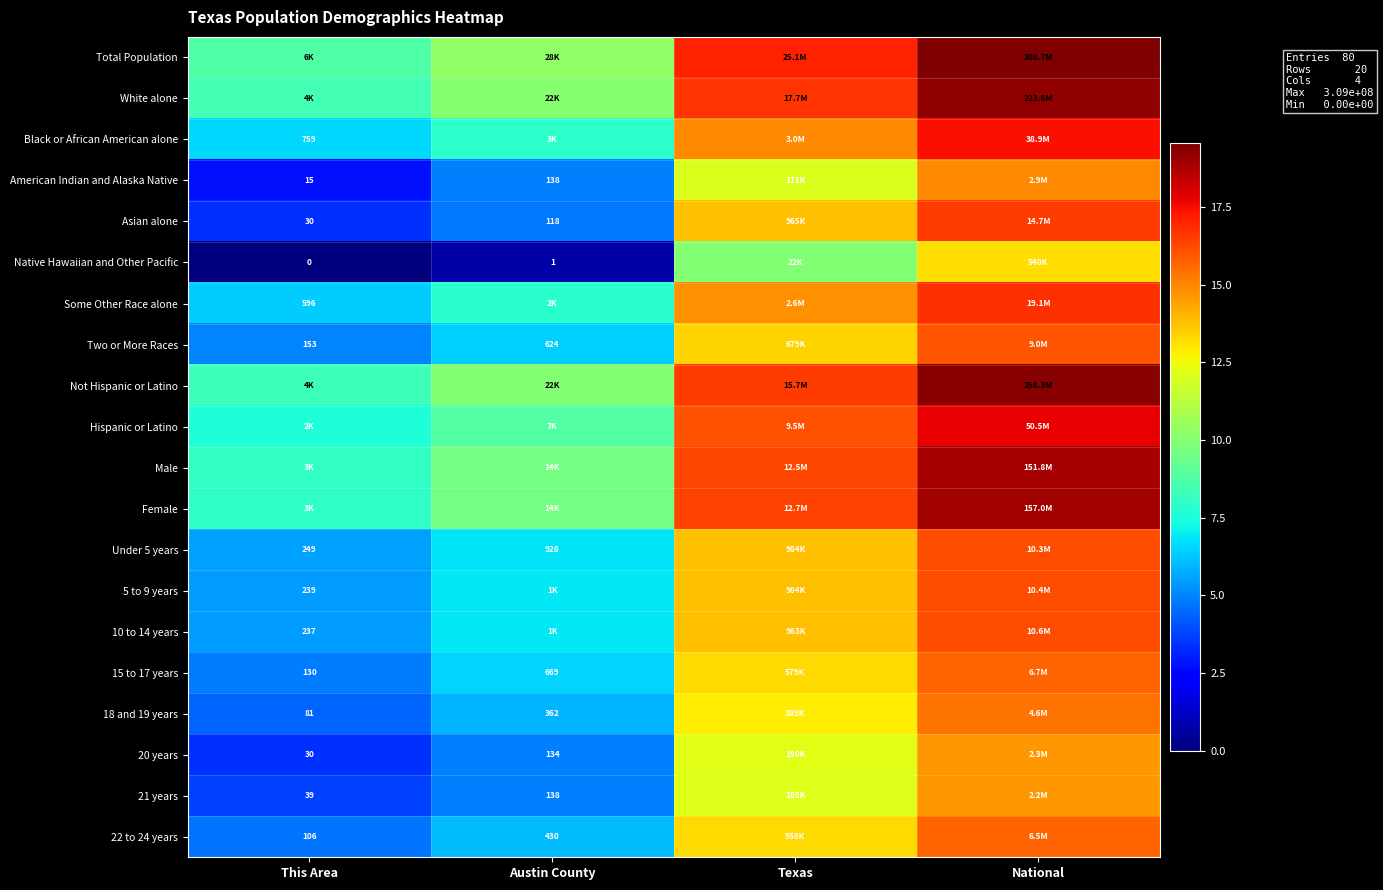

Rank the series at This Area from lowest to highest value.

Native Hawaiian and Other Pacific, American Indian and Alaska Native, Asian alone, 20 years, 21 years, 18 and 19 years, 22 to 24 years, 15 to 17 years, Two or More Races, 10 to 14 years, 5 to 9 years, Under 5 years, Some Other Race alone, Black or African American alone, Hispanic or Latino, Female, Male, Not Hispanic or Latino, White alone, Total Population